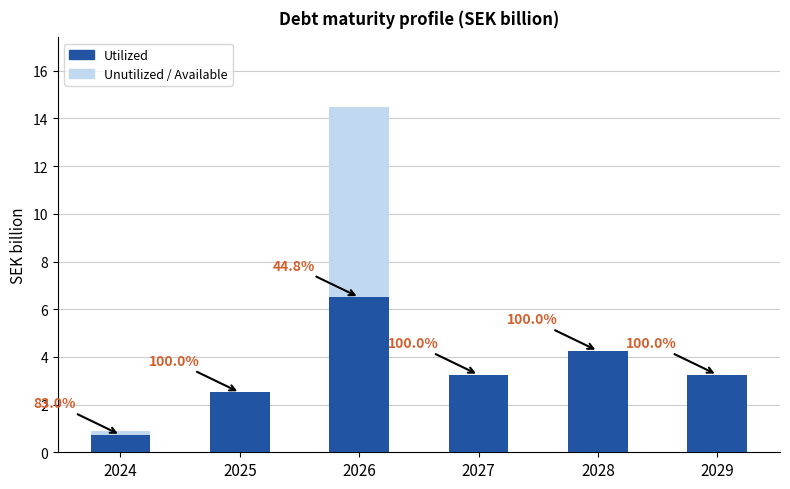

Are the bars horizontal?

No